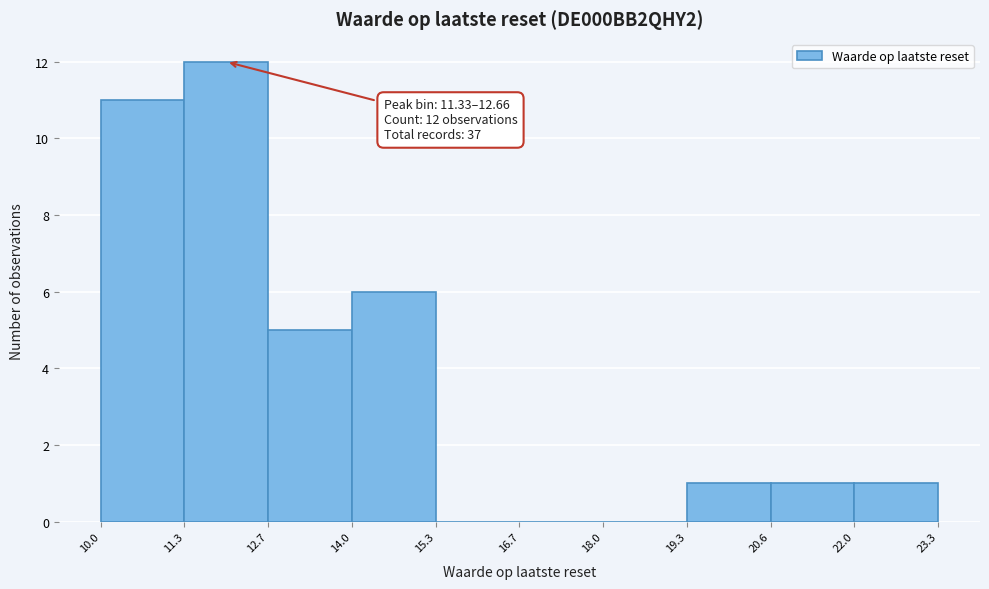

Which range on the x-axis has the tallest bar?

11.3 to 12.7